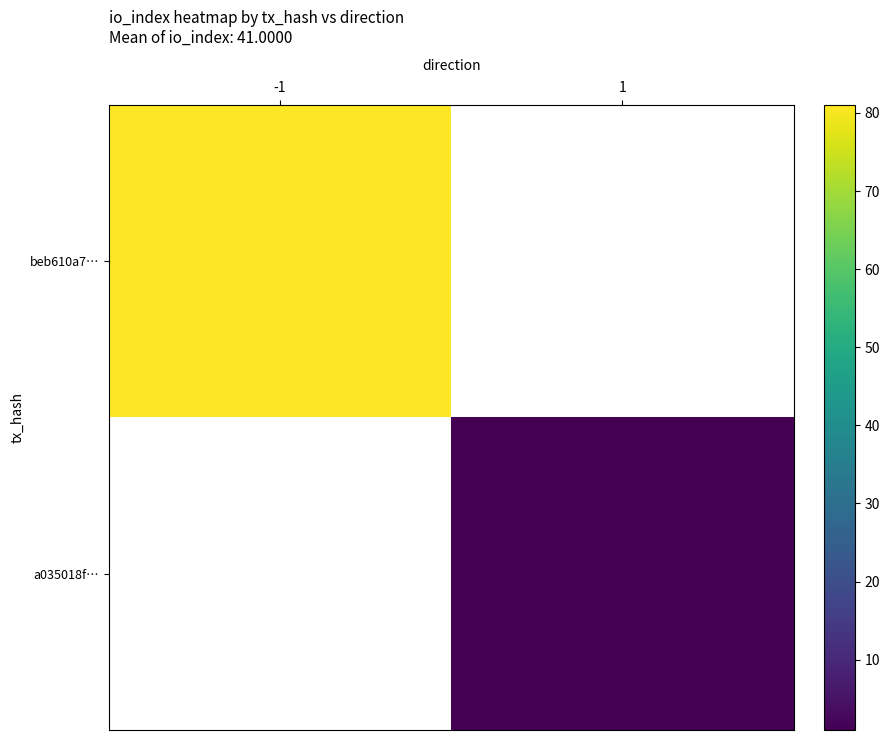

How many values in beb610a7… are above zero?

1